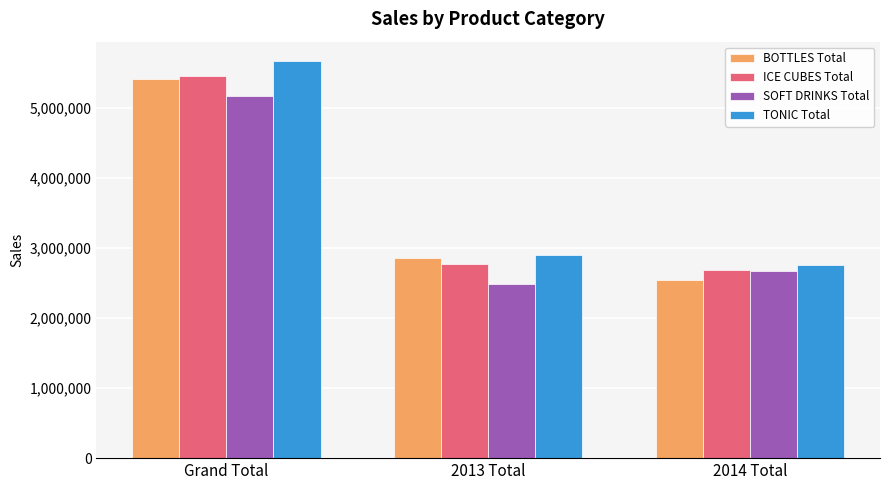

The TONIC Total series shows 5658923 at Grand Total. True or false?

True